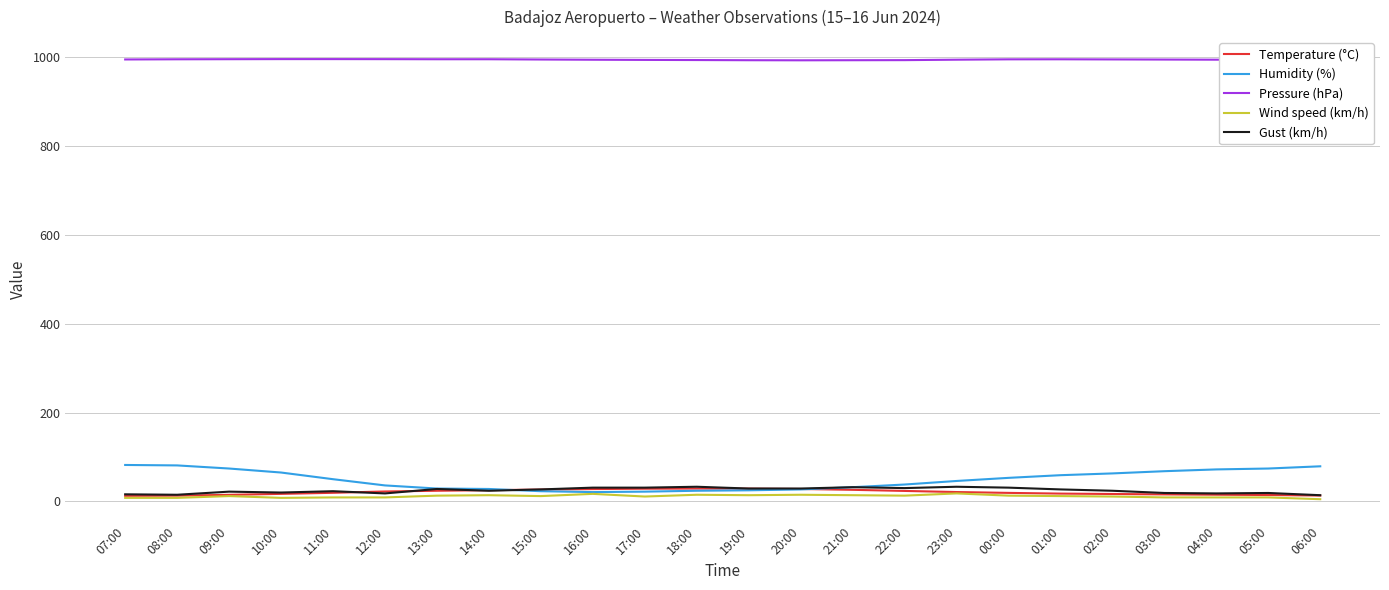

Is it true that Temperature (°C) equals 15.1 at 04:00?

True